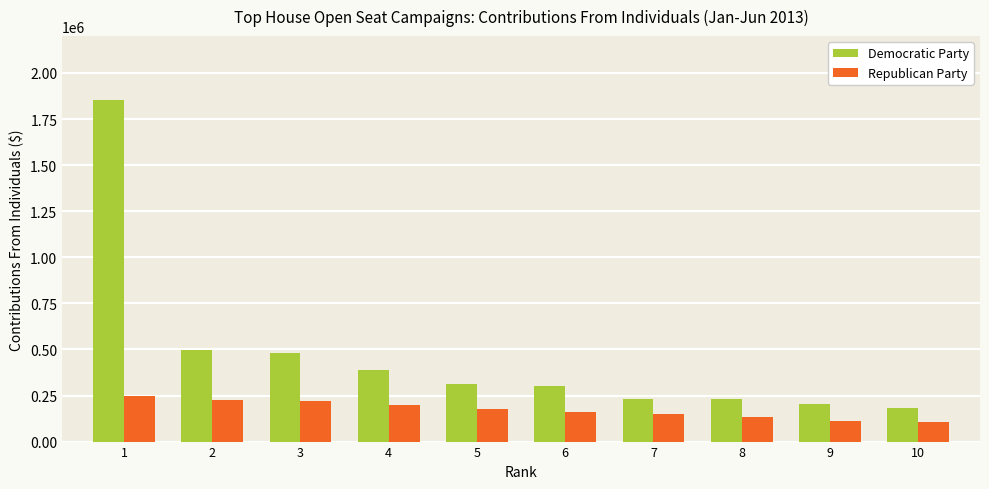

What is the total value across all series at 9?

312276.0